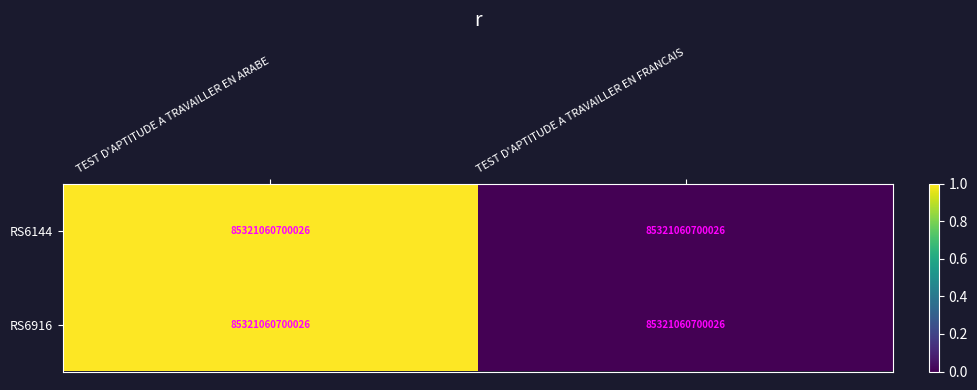

Count the RS6916 values in the range 0 to 1.

2